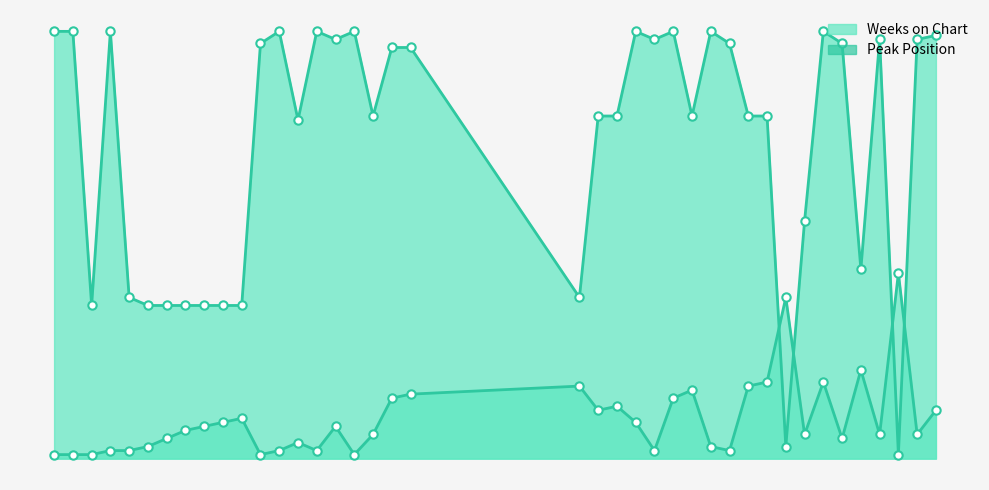

Is it true that Peak Position equals 9 at 29?

False